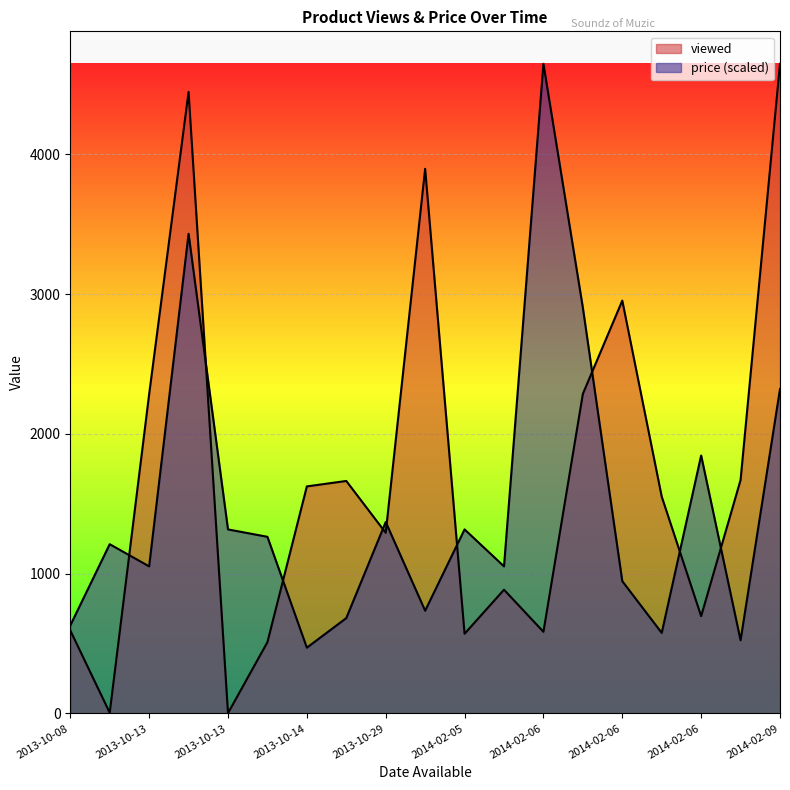

Where is the first local minimum for viewed?

2013-10-09